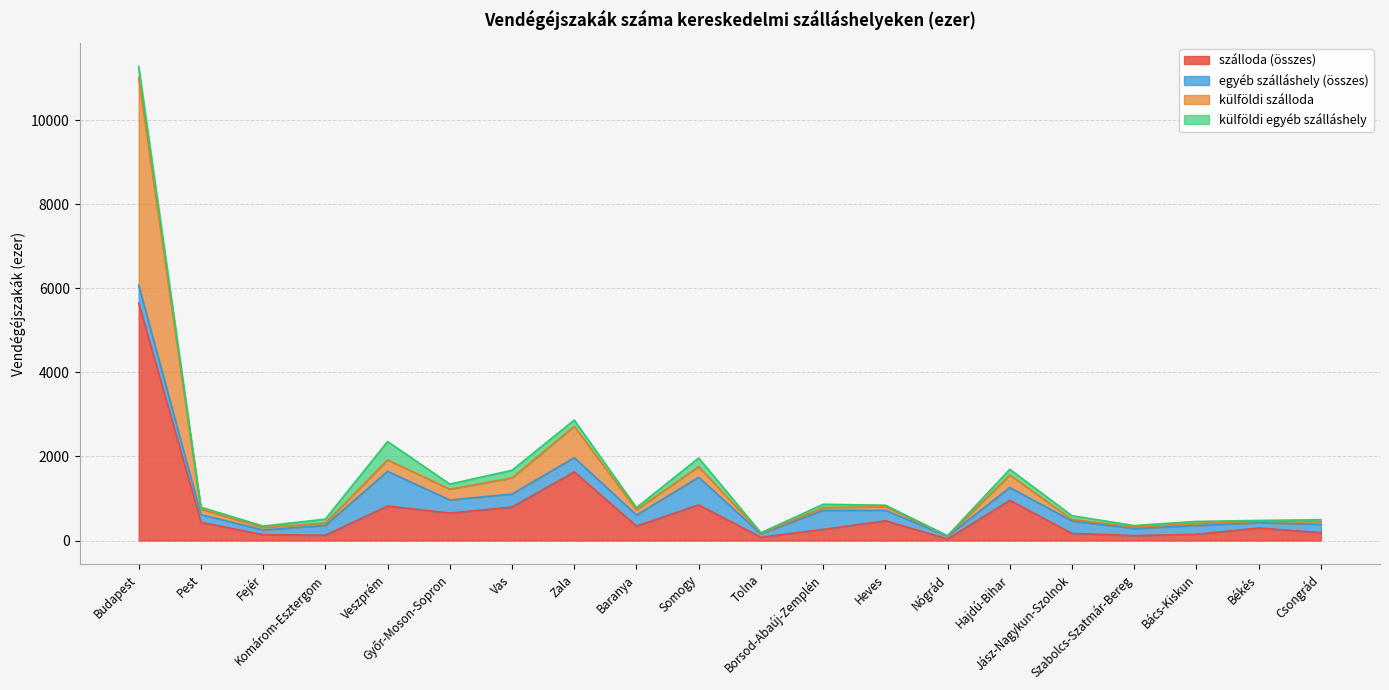

The szálloda (összes) series shows 654 at Győr-Moson-Sopron. True or false?

True